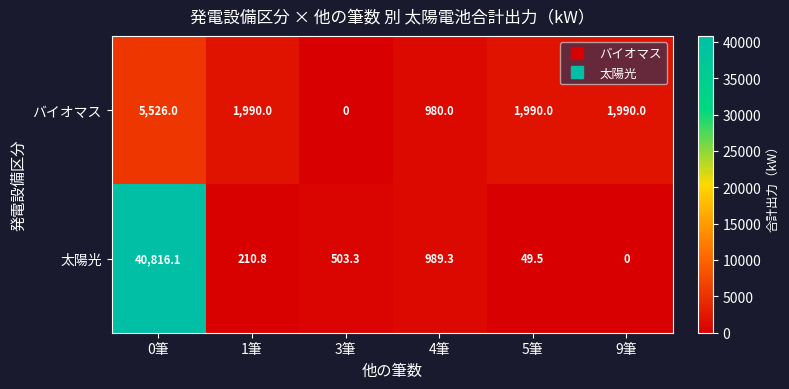

Reading left to right, extract all data points from this chart.

バイオマス: 0筆=5526.0	1筆=1990.0	3筆=0.0	4筆=980.0	5筆=1990.0	9筆=1990.0
太陽光: 0筆=40816.1	1筆=210.8	3筆=503.3	4筆=989.3	5筆=49.5	9筆=0.0